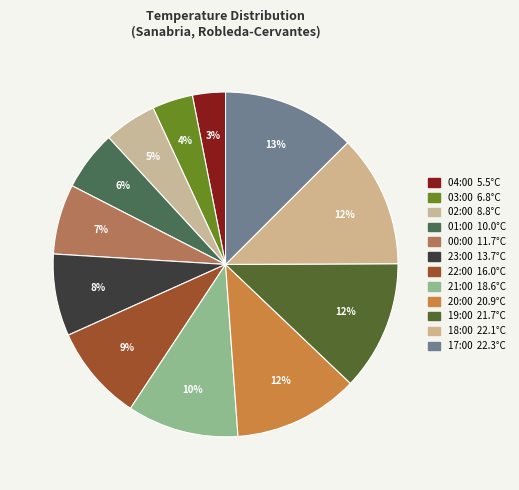

How many slices are in this pie chart?

12